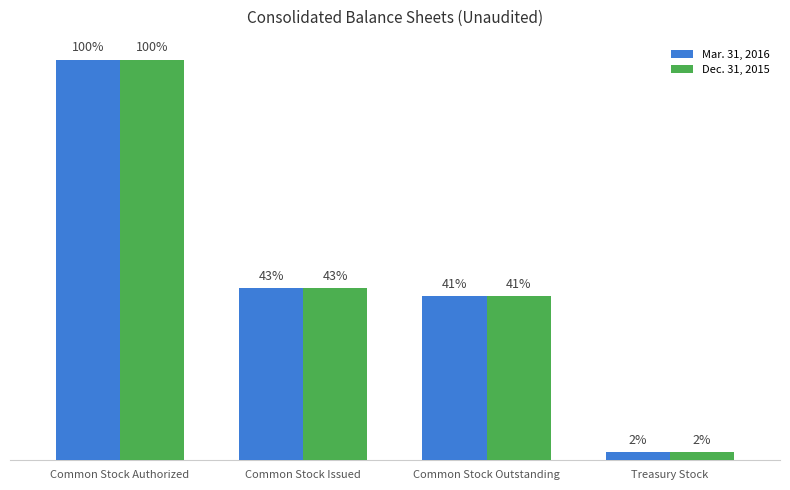

Are the bars horizontal?

No